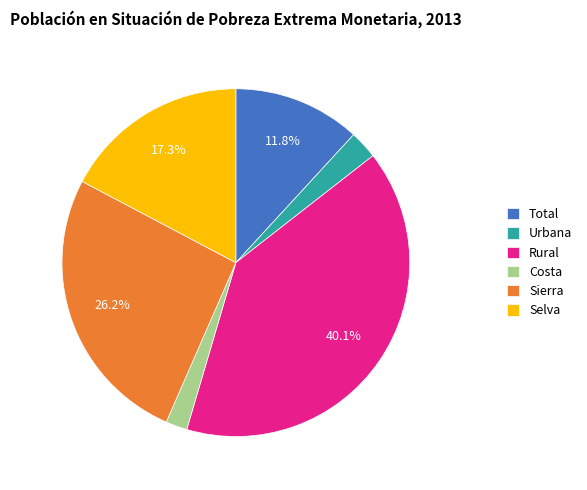

Is it true that Total is 4% of the pie?

False